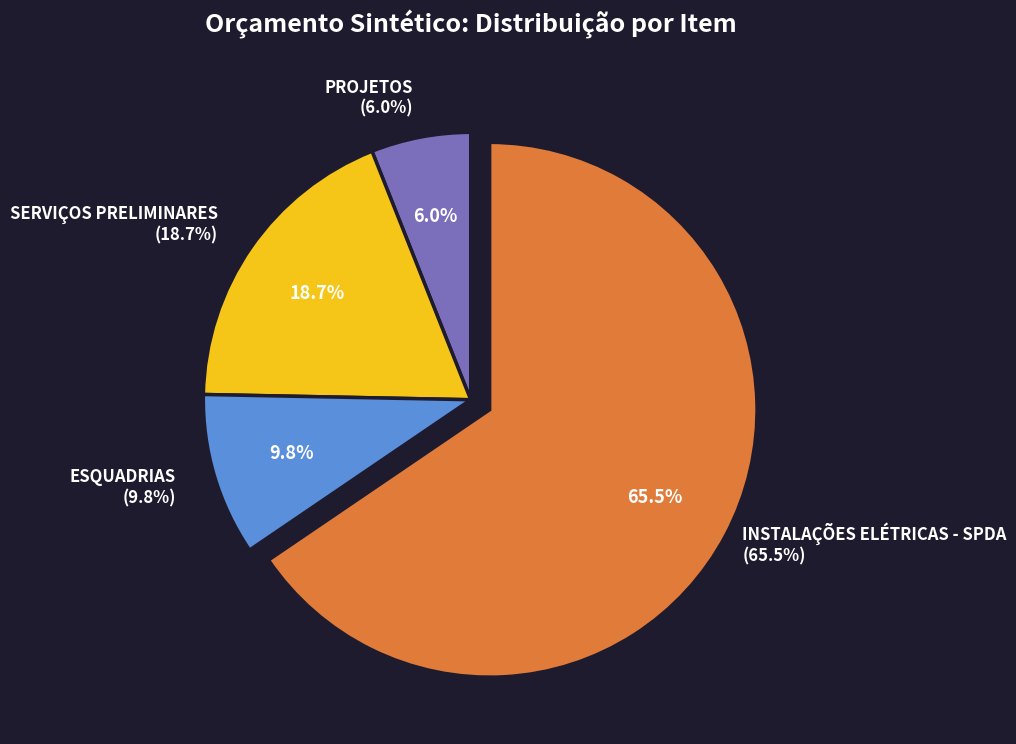

To the nearest percent, what is the combined percentage of PROJETOS and ESQUADRIAS?

16%